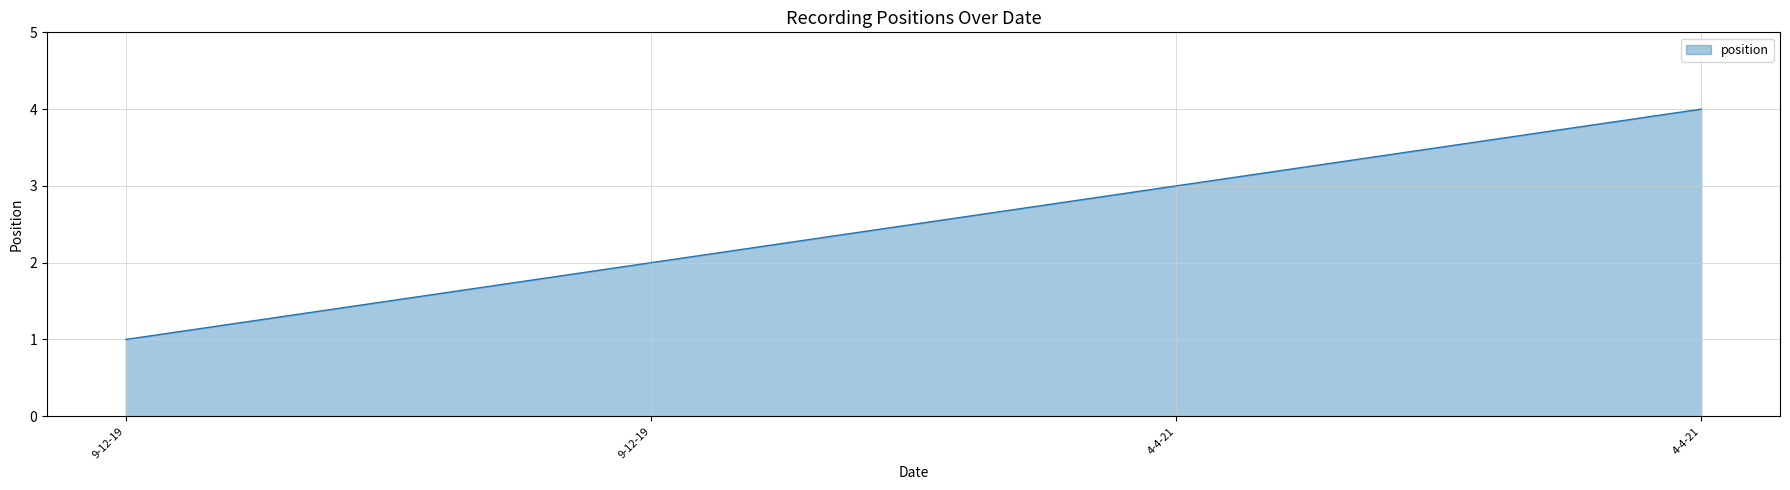

What is the label of the 4th point from the left?

4-4-21